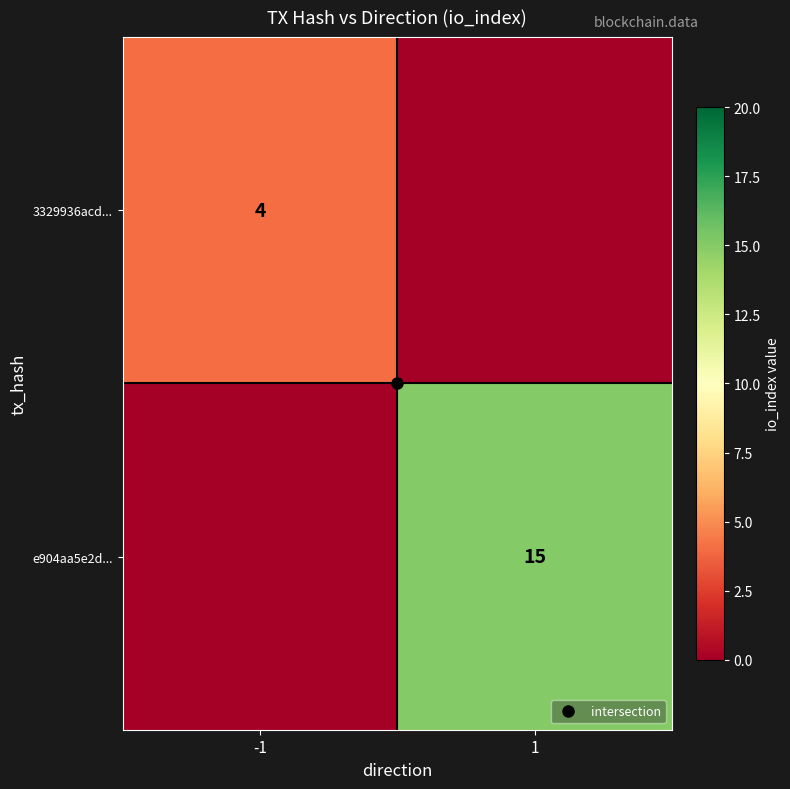

Between -1 and 1, which is larger?

-1